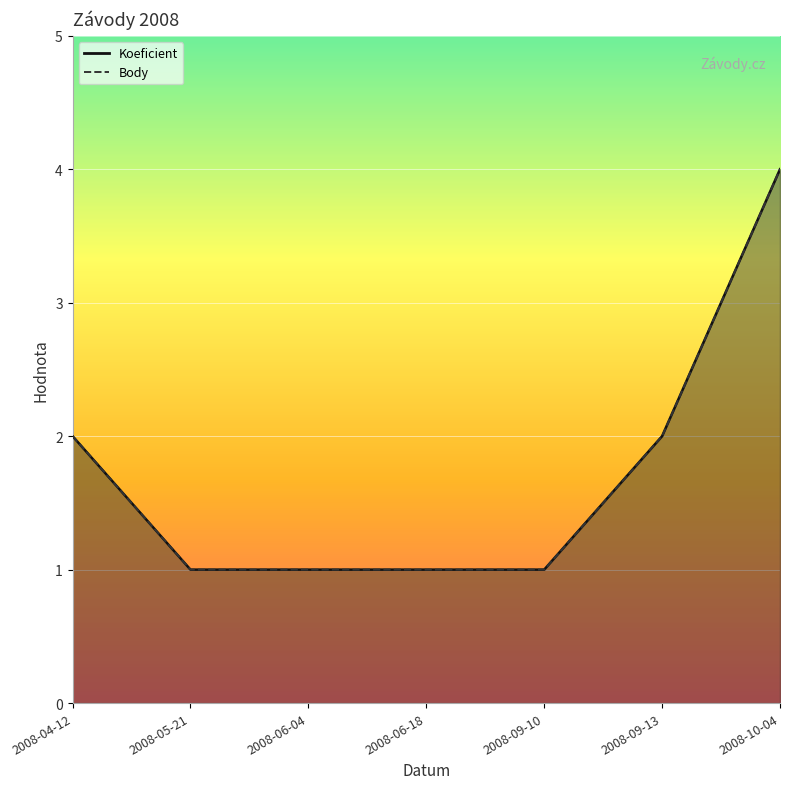

What is the label of the 3rd point from the right?

2008-09-10